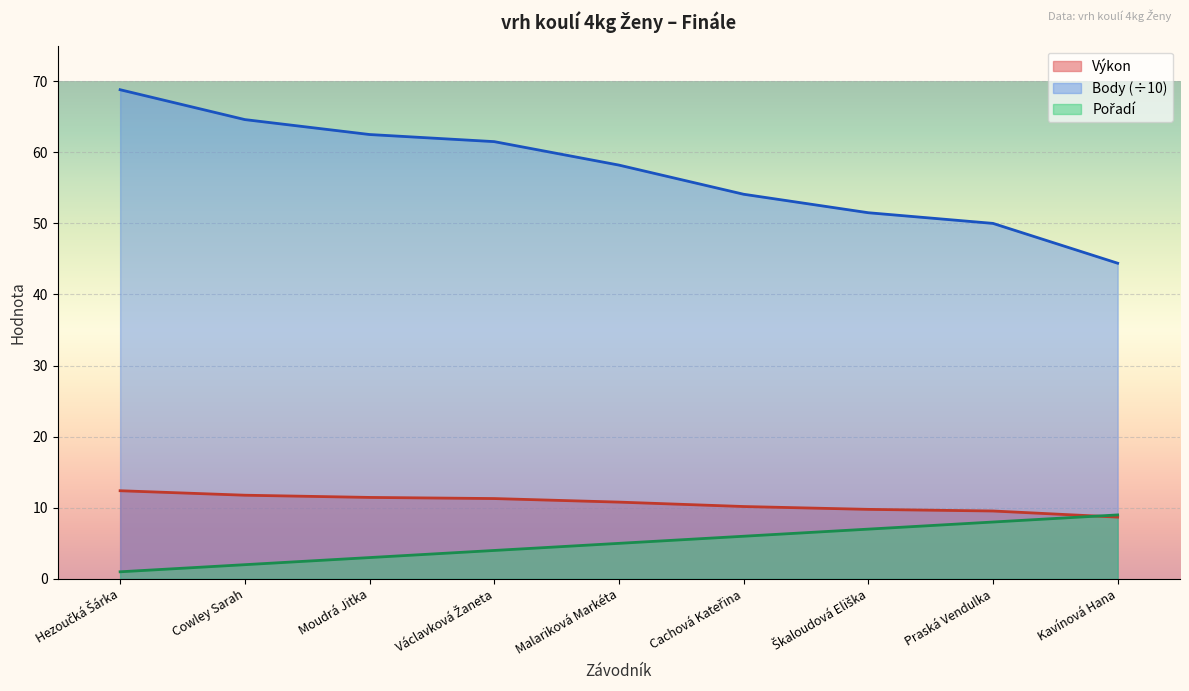

Reading right to left, list all the values displayed in this chart.

Výkon: Kavínová Hana=8.7	Praská Vendulka=9.6	Škaloudová Eliška=9.8	Cachová Kateřina=10.2	Malariková Markéta=10.8	Václavková Žaneta=11.3	Moudrá Jitka=11.5	Cowley Sarah=11.8	Hezoučká Šárka=12.4
Body: Kavínová Hana=44.4	Praská Vendulka=50.0	Škaloudová Eliška=51.5	Cachová Kateřina=54.1	Malariková Markéta=58.2	Václavková Žaneta=61.5	Moudrá Jitka=62.5	Cowley Sarah=64.6	Hezoučká Šárka=68.8
Pořadí: Kavínová Hana=9.0	Praská Vendulka=8.0	Škaloudová Eliška=7.0	Cachová Kateřina=6.0	Malariková Markéta=5.0	Václavková Žaneta=4.0	Moudrá Jitka=3.0	Cowley Sarah=2.0	Hezoučká Šárka=1.0